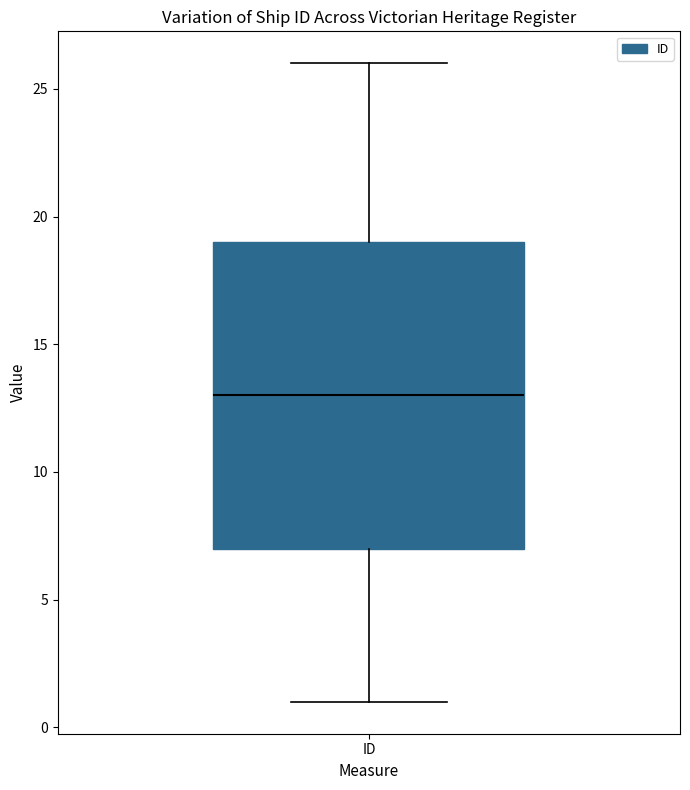

Read this box plot against the y-axis: the position of the median line, the range covered by the box, and the ends of both whiskers. The values are not printed on the chart, so give them approximately, as read against the axis.

median 13, box 7 to 19, whiskers 1 to 26